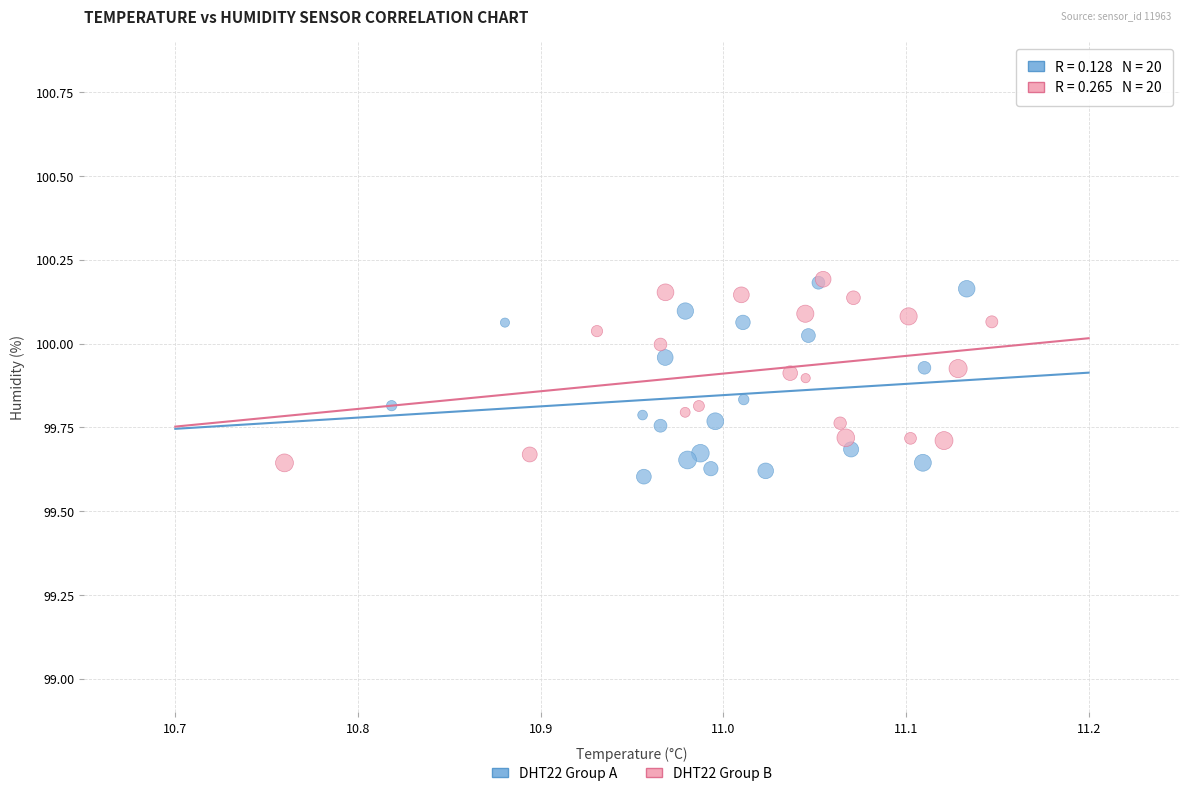

What are all the series names shown in the legend?

DHT22 Group A, DHT22 Group B